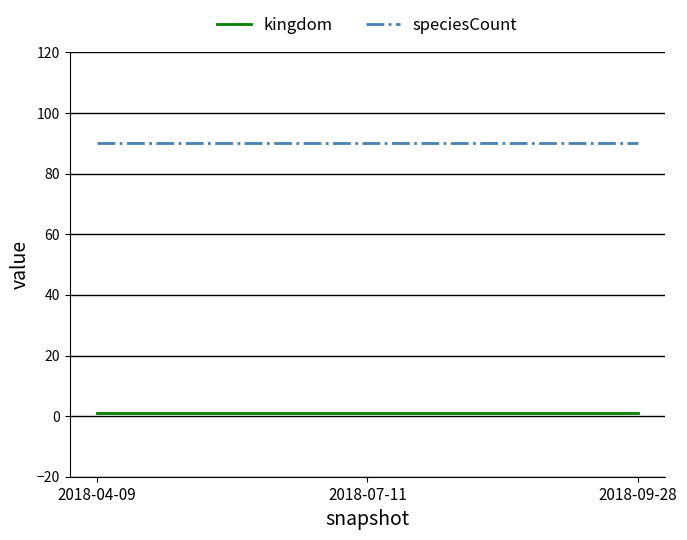

At 2018-04-09, list the series in order from largest to smallest.

speciesCount, kingdom